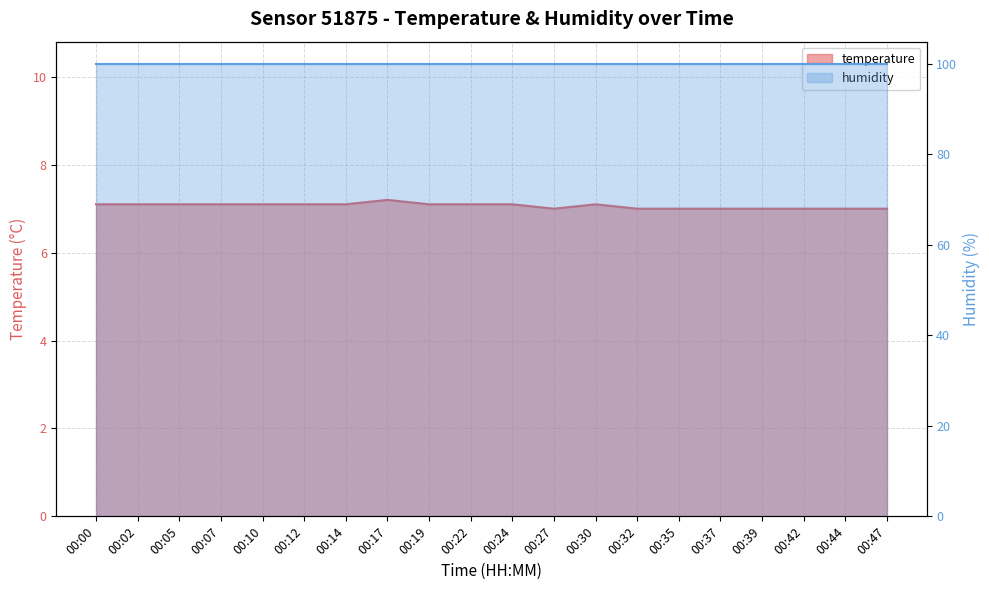

What is the ratio of the value at 00:00 to the value at 00:02?

1.0